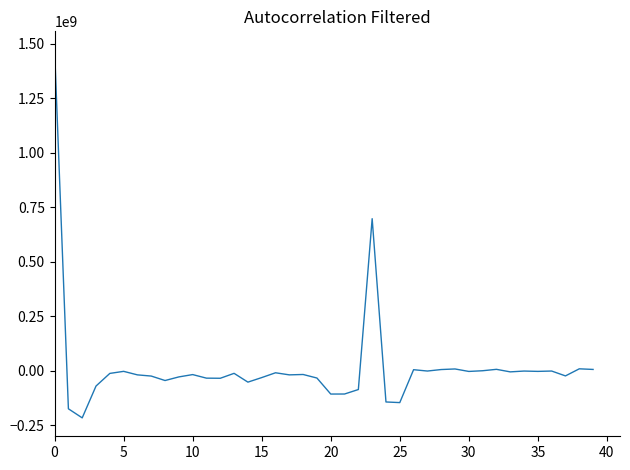

What is the difference between the maximum and minimum values?

1688394304.3